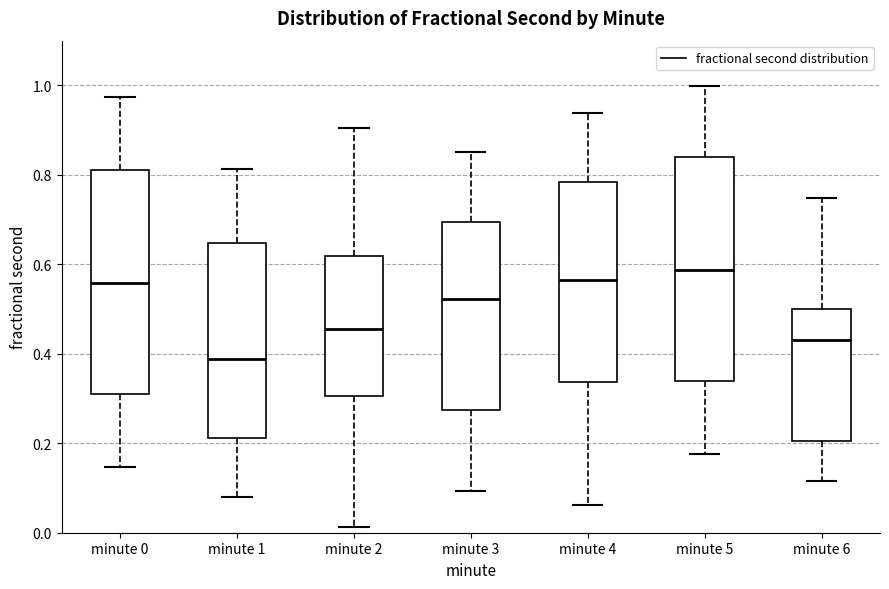

Which box's median line is the lowest?

minute 1